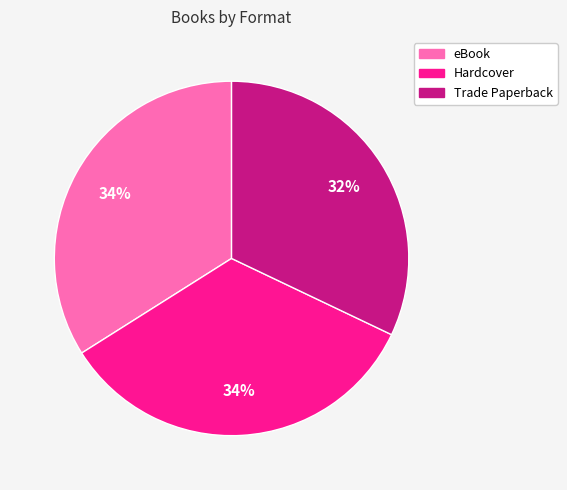

Is there a majority slice in this chart?

No